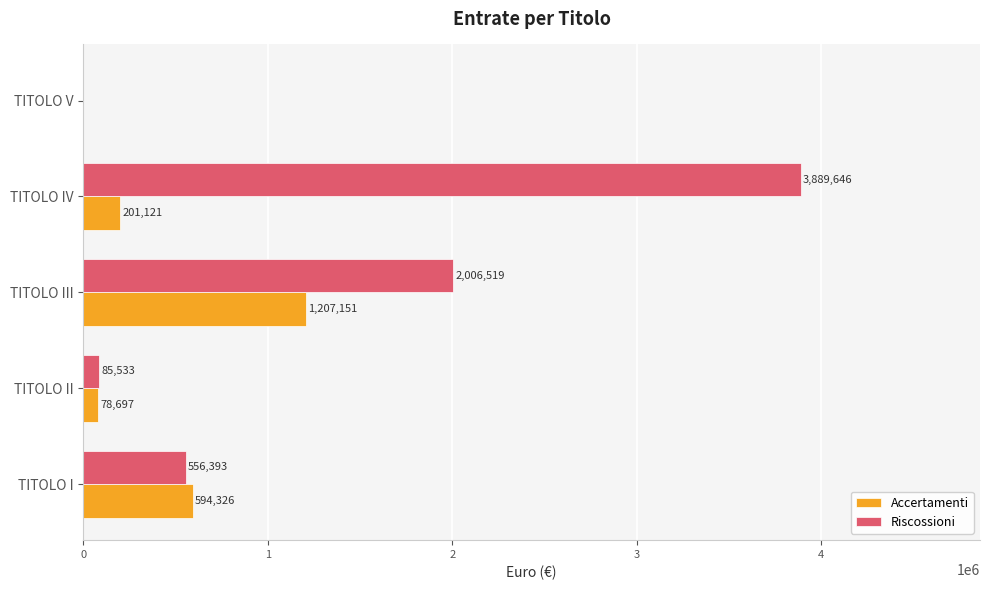

At which label is Riscossioni closest to 1944822?

TITOLO III